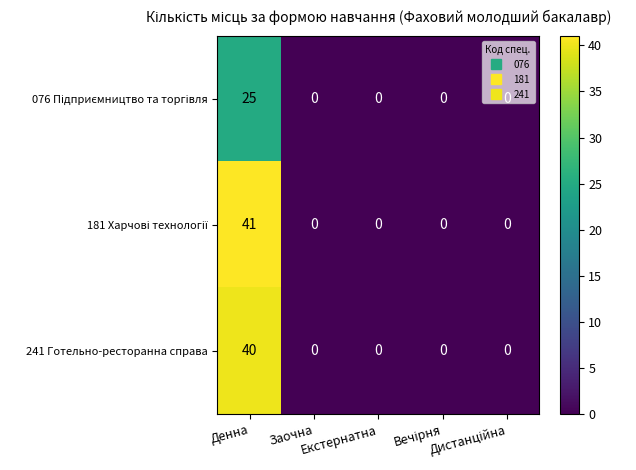

What is the average value of the 241 Готельно-ресторанна справа series?

8